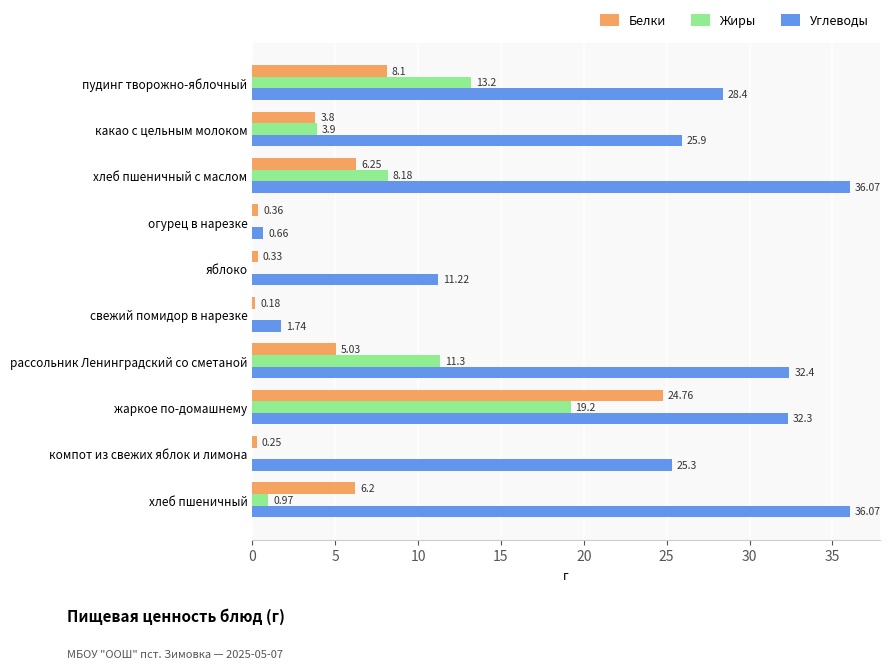

Is the value of Белки at компот из свежих яблок и лимона greater than the value of Углеводы at рассольник Ленинградский со сметаной?

No